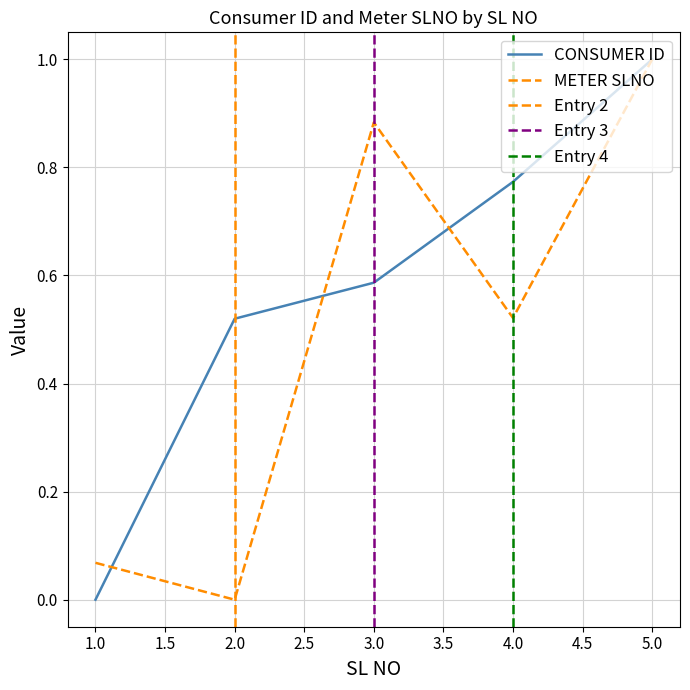

True or false: METER SLNO and CONSUMER ID intersect in this chart.

True